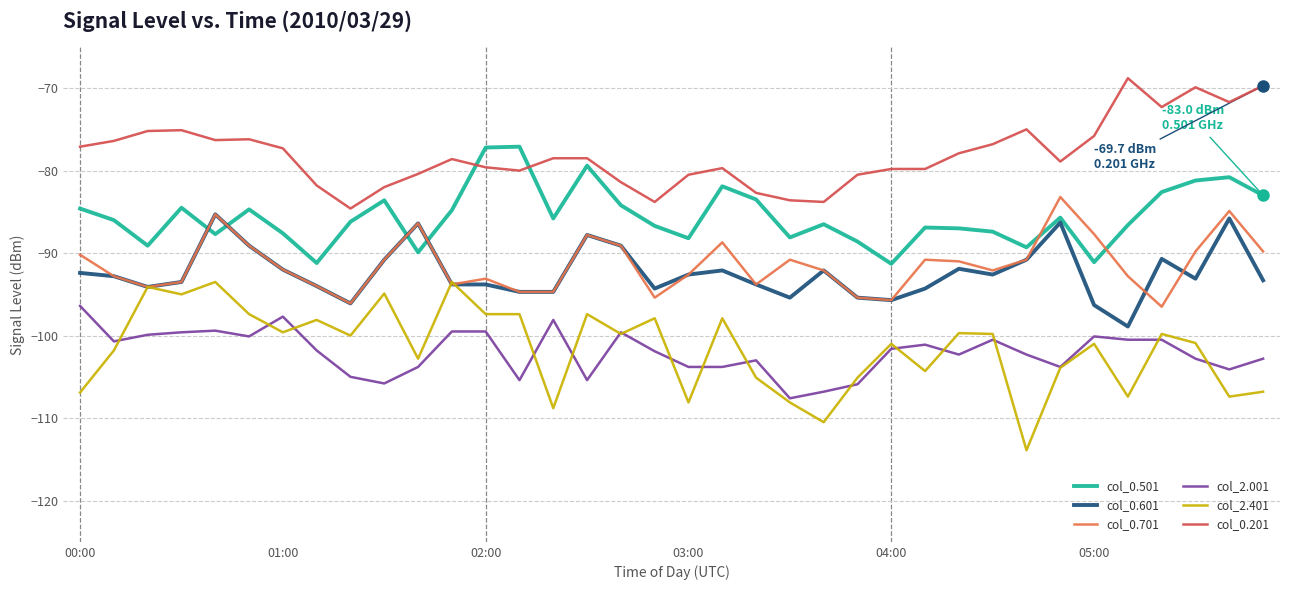

True or false: col_2.001 and col_0.201 intersect in this chart.

False